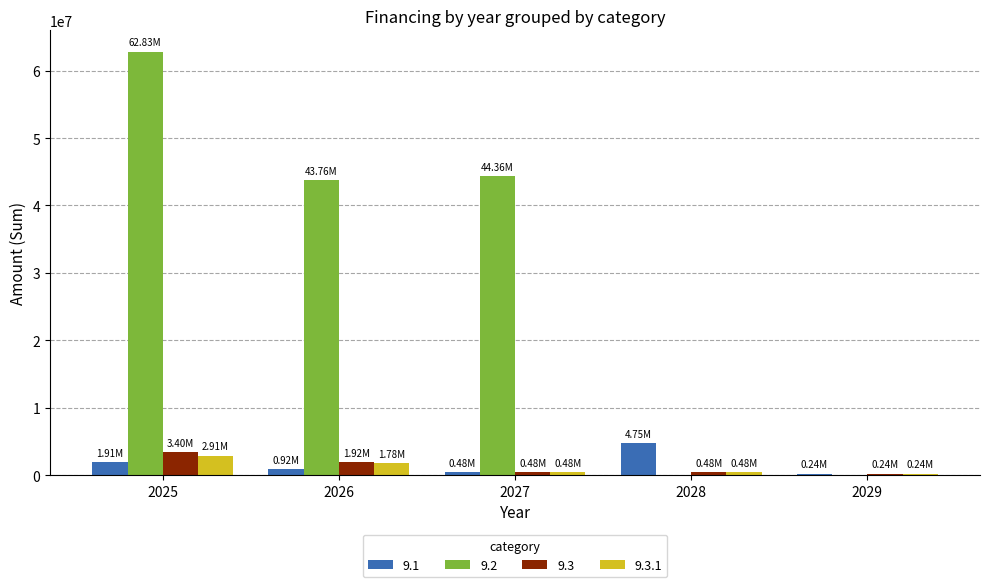

Which series has the largest range (max minus min)?

9.2